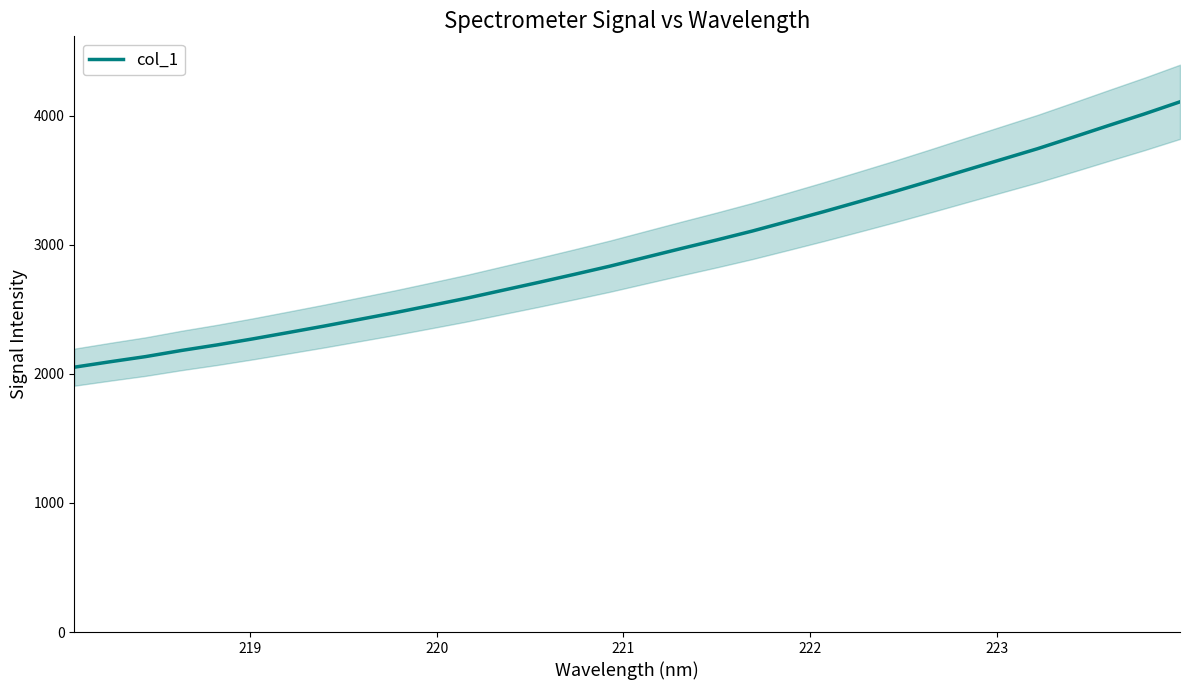

How many lines are shown in the chart?

1